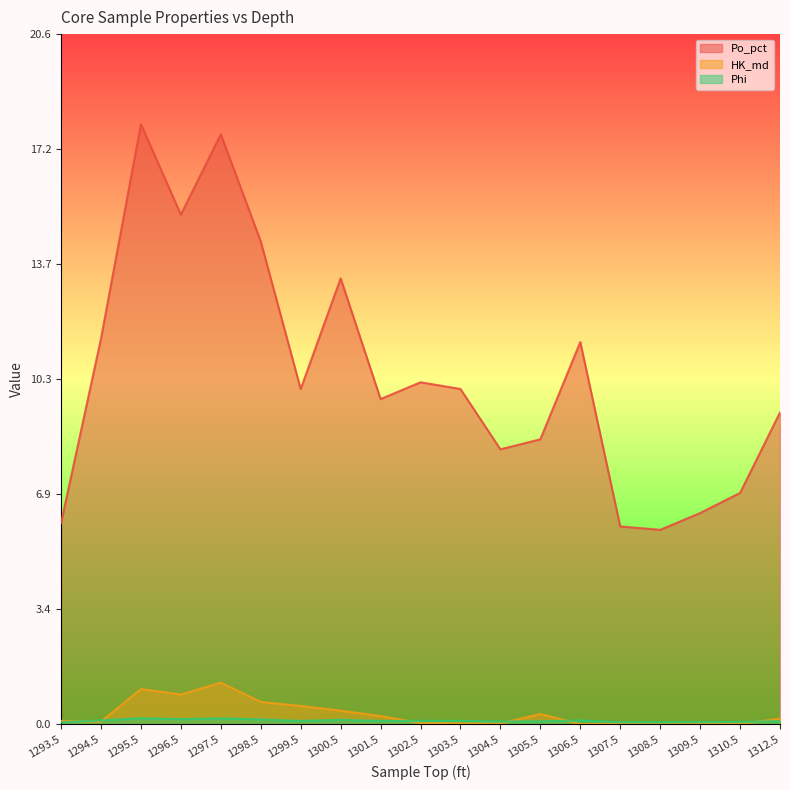

Reading left to right, what are all the values shown in this chart?

Po_pct: 1293.5=6.0	1294.5=11.5	1295.5=17.9	1296.5=15.2	1297.5=17.6	1298.5=14.4	1299.5=10.0	1300.5=13.3	1301.5=9.7	1302.5=10.2	1303.5=10.0	1304.5=8.2	1305.5=8.5	1306.5=11.4	1307.5=5.9	1308.5=5.8	1309.5=6.3	1310.5=6.9	1312.5=9.3
HK_md: 1293.5=0.1	1294.5=0.1	1295.5=1.1	1296.5=0.9	1297.5=1.2	1298.5=0.7	1299.5=0.5	1300.5=0.4	1301.5=0.2	1302.5=0.0	1303.5=0.0	1304.5=0.0	1305.5=0.3	1306.5=0.0	1307.5=0.0	1308.5=0.0	1309.5=0.0	1310.5=0.0	1312.5=0.2
Phi: 1293.5=0.1	1294.5=0.1	1295.5=0.2	1296.5=0.2	1297.5=0.2	1298.5=0.1	1299.5=0.1	1300.5=0.1	1301.5=0.1	1302.5=0.1	1303.5=0.1	1304.5=0.1	1305.5=0.1	1306.5=0.1	1307.5=0.1	1308.5=0.1	1309.5=0.1	1310.5=0.1	1312.5=0.1